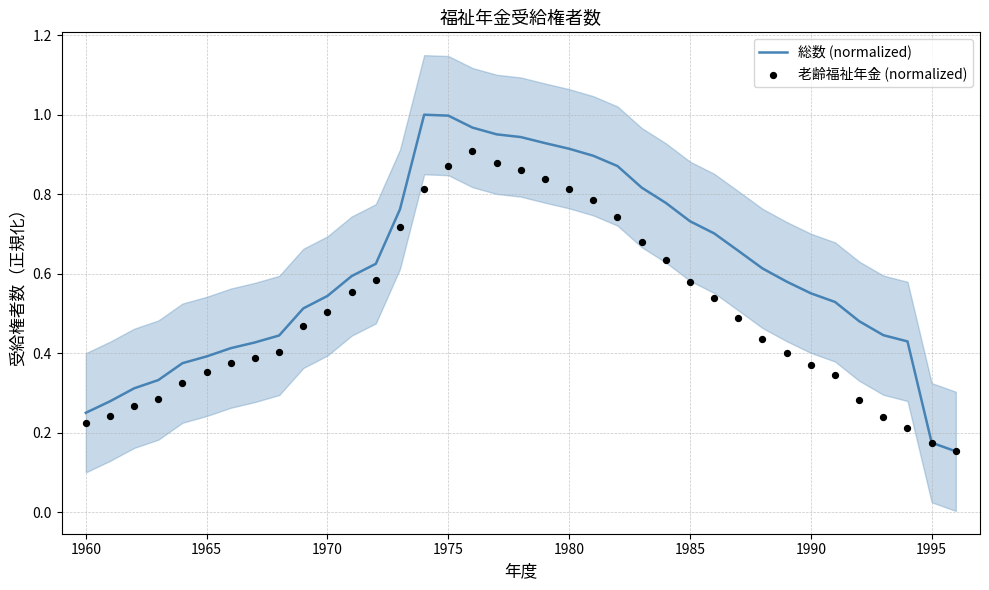

At how many categories does at least one series exceed 0?

37